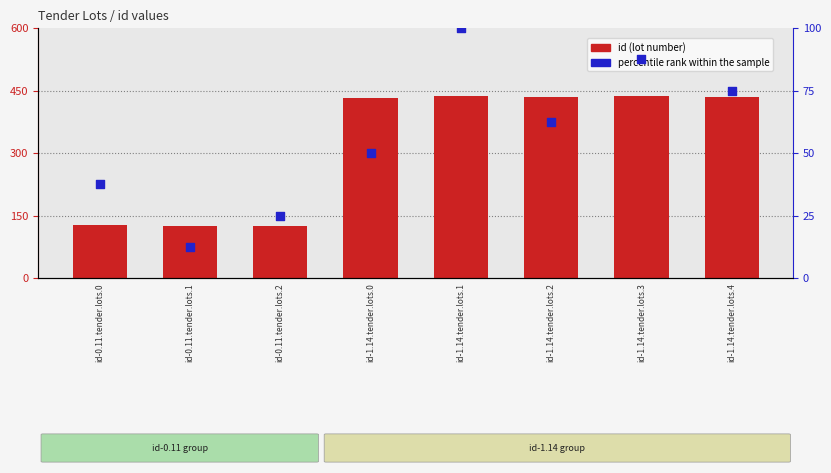

Which series reaches the maximum Y coordinate?

id (lot number)